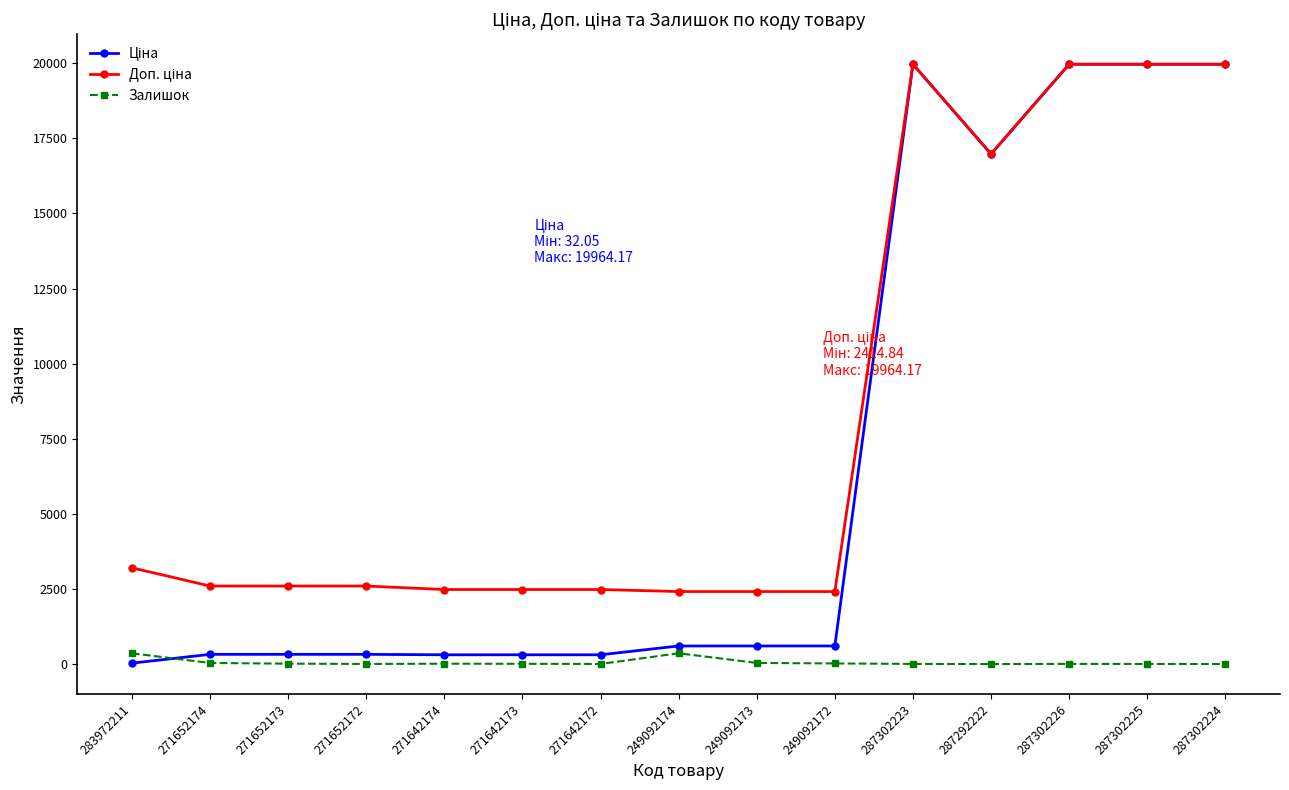

Does the chart display data point markers on the line(s)?

Yes